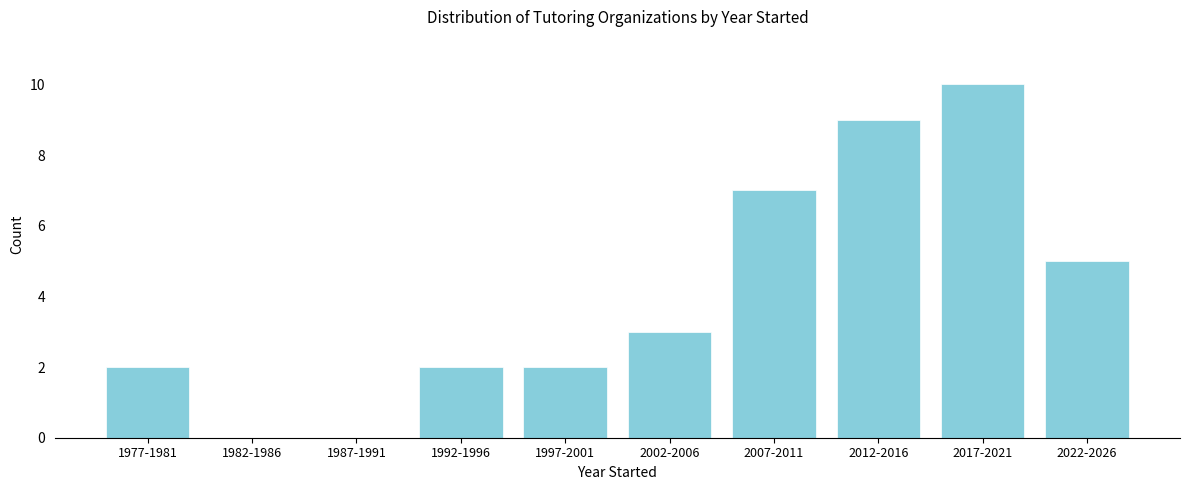

Reading left to right, what are all the values shown in this chart?

1977-1981=2	1982-1986=0	1987-1991=0	1992-1996=2	1997-2001=2	2002-2006=3	2007-2011=7	2012-2016=9	2017-2021=10	2022-2026=5